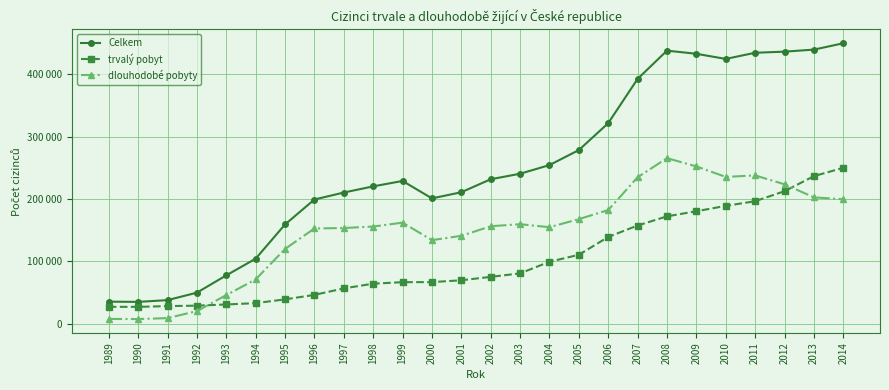

Does the chart have visible grid lines?

Yes